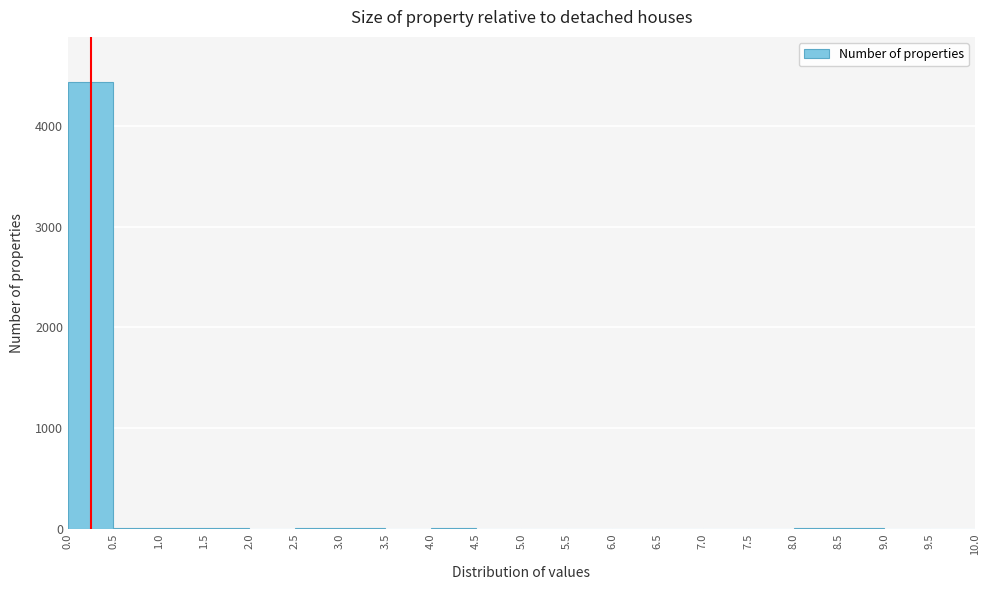

Reading left to right, transcribe this chart: for each bar, give the range it covers on the x-axis and its height. The values are not printed on the chart, so give them approximately, as read against the axis.

0.0 to 0.5: 4400
0.5 to 1.0: under 100
1.0 to 1.5: under 100
1.5 to 2.0: under 100
2.0 to 2.5: 0
2.5 to 3.0: under 100
3.0 to 3.5: under 100
3.5 to 4.0: 0
4.0 to 4.5: under 100
4.5 to 5.0: 0
5.0 to 5.5: 0
5.5 to 6.0: 0
6.0 to 6.5: 0
6.5 to 7.0: 0
7.0 to 7.5: 0
7.5 to 8.0: 0
8.0 to 8.5: under 100
8.5 to 9.0: under 100
9.0 to 9.5: 0
9.5 to 10.0: 0